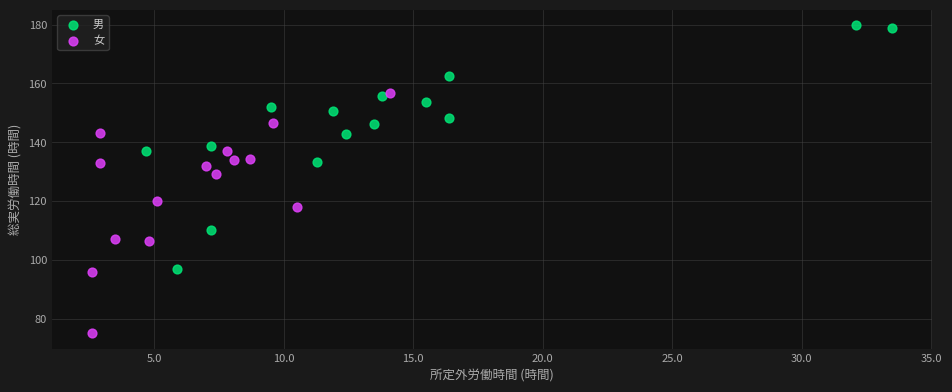

Which series contains the lowest Y value?

女